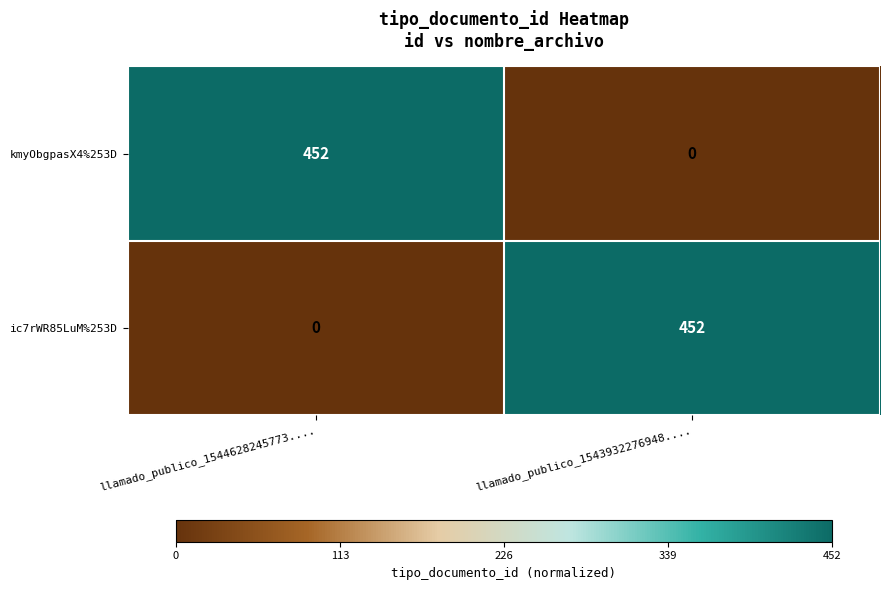

What is the average value of the kmyObgpasX4%253D series?

226